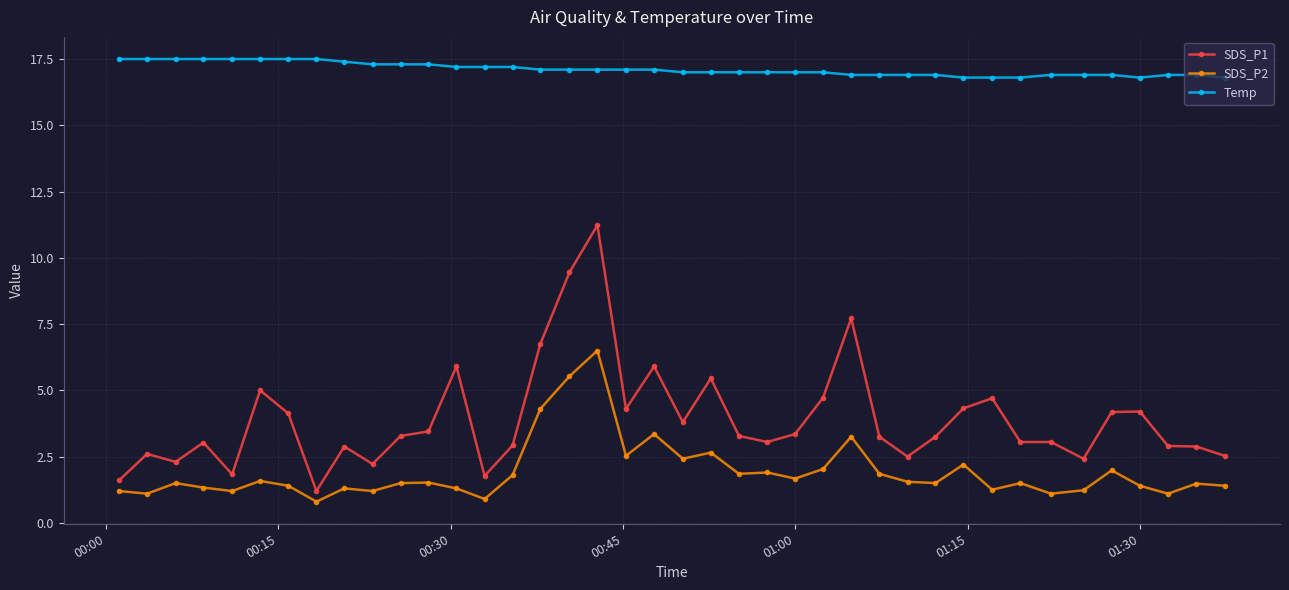

What are all the series names shown in the legend?

SDS_P1, SDS_P2, Temp